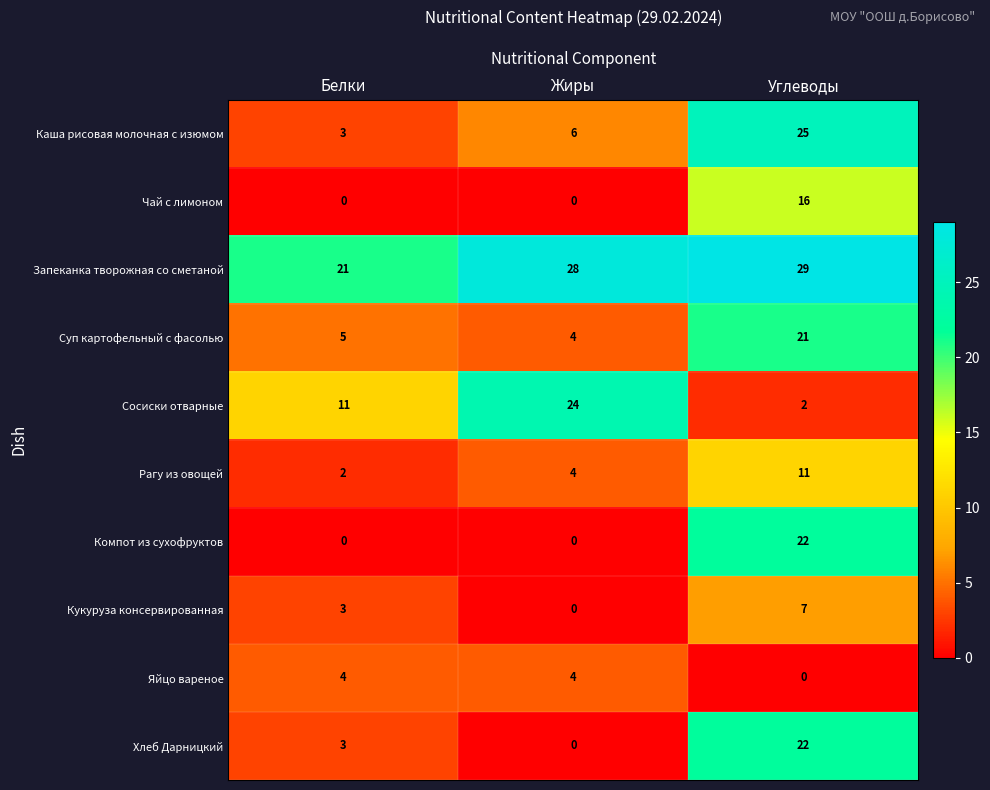

The value of Кукуруза консервированная at Жиры is 3. True or false?

False